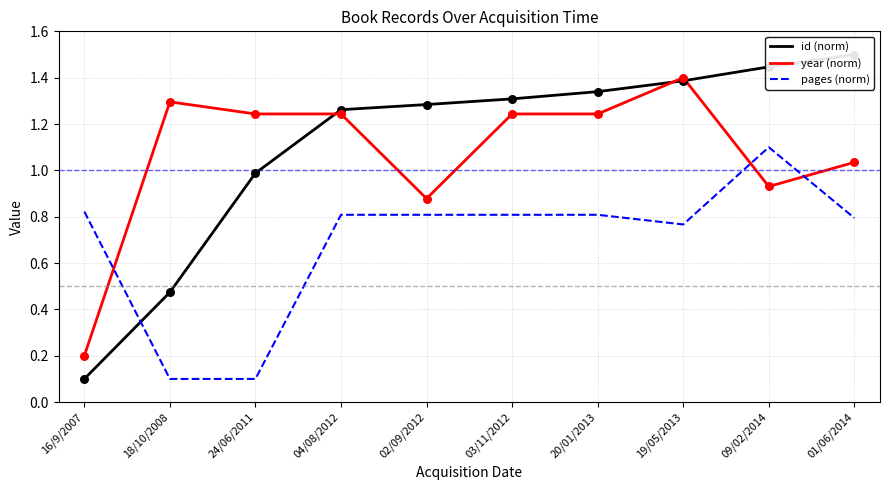

Which series has the largest Y range (max minus min)?

id (norm)